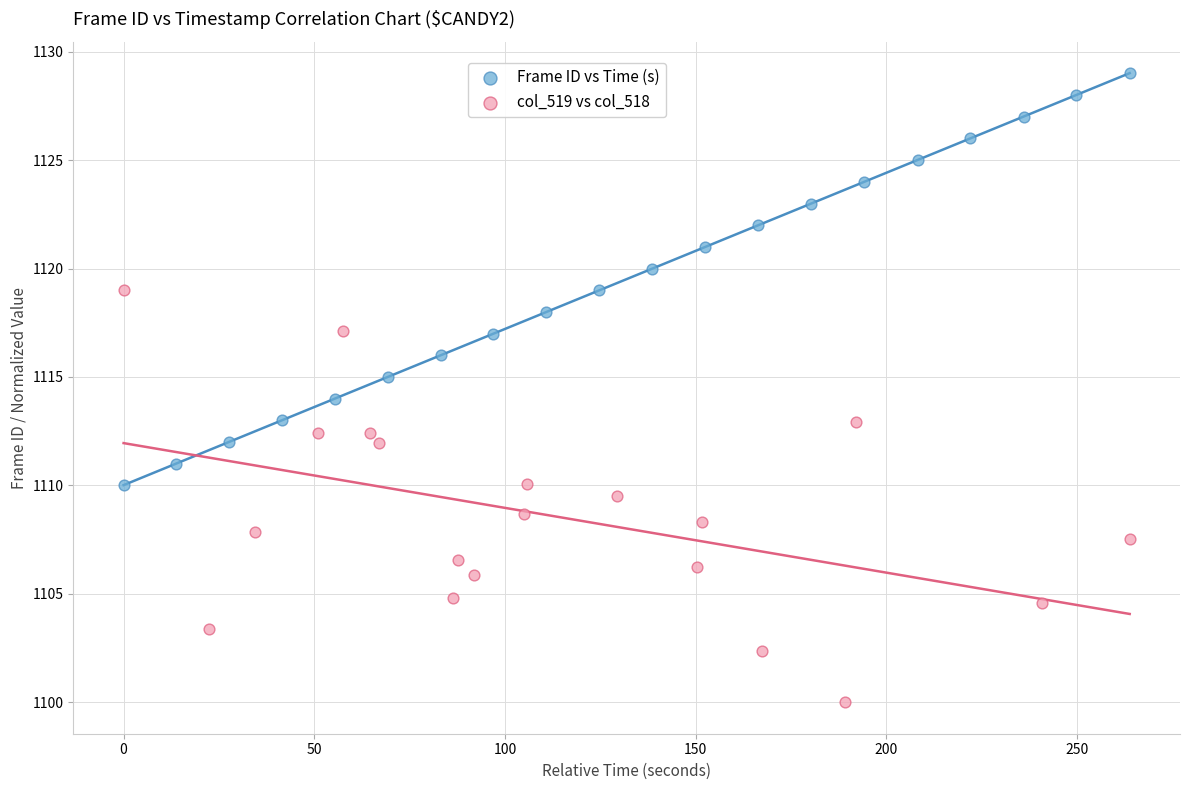

Which series contains the highest Y value?

Frame ID vs Time (s)